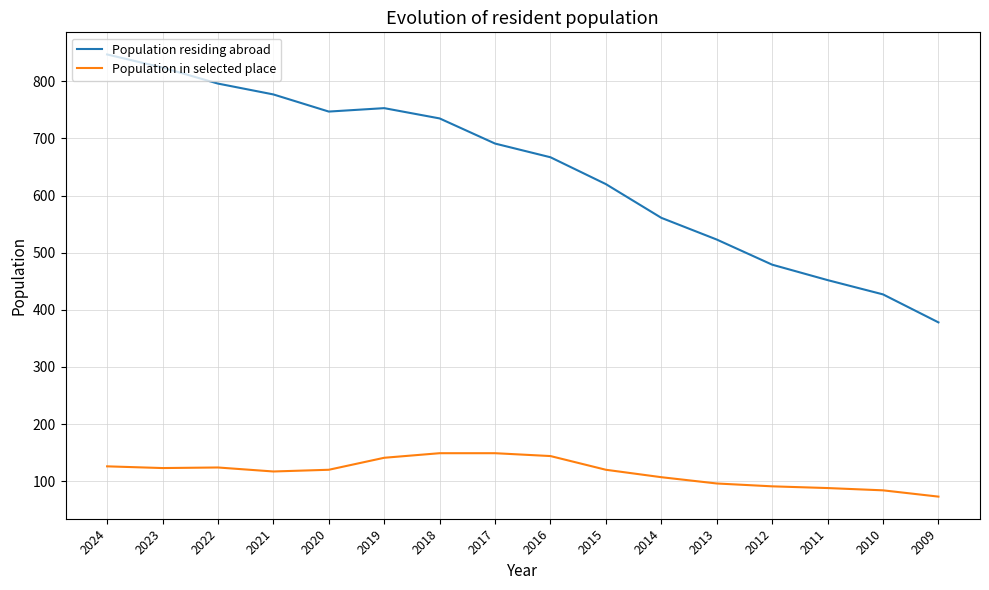

List the series in order of their overall mean, lowest first.

Population in selected place, Population residing abroad